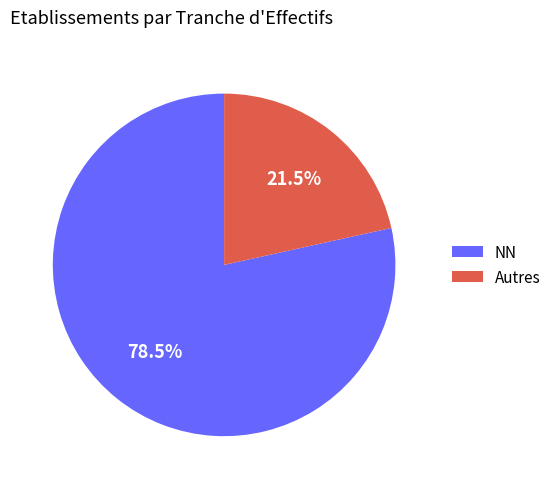

How many slices are in this pie chart?

2